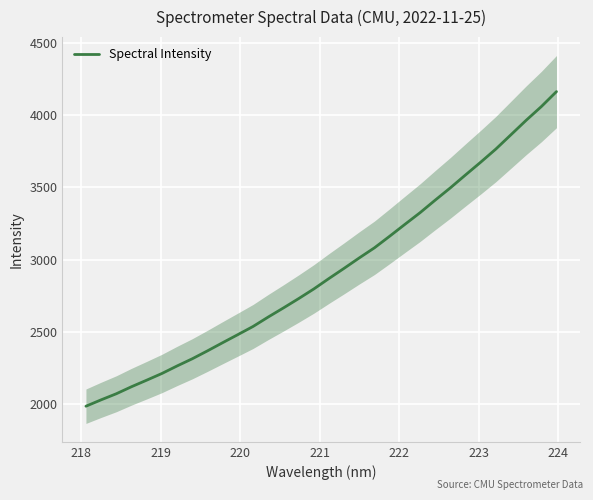

Is this an area chart (filled region under the line)?

No